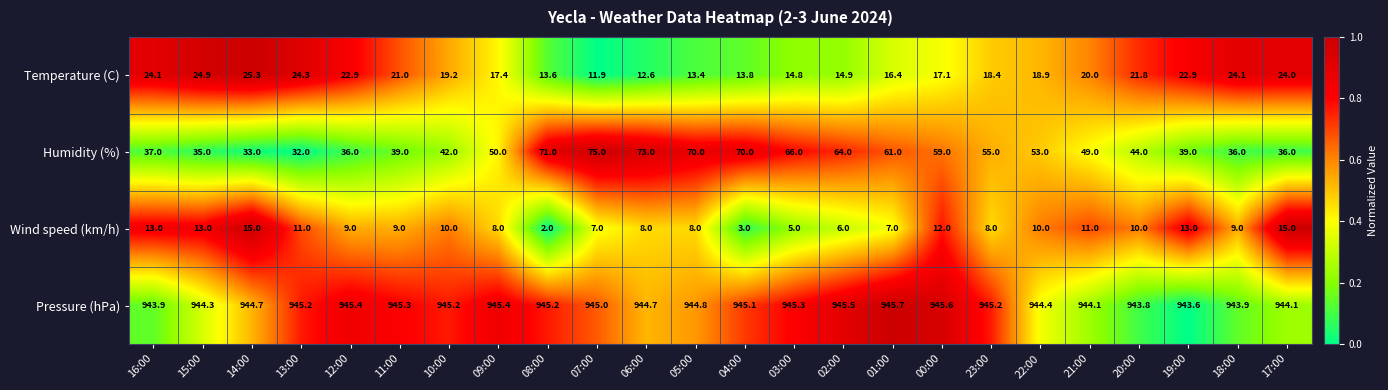

What is the difference between the Temperature (C) values at 01:00 and 23:00?

2.0